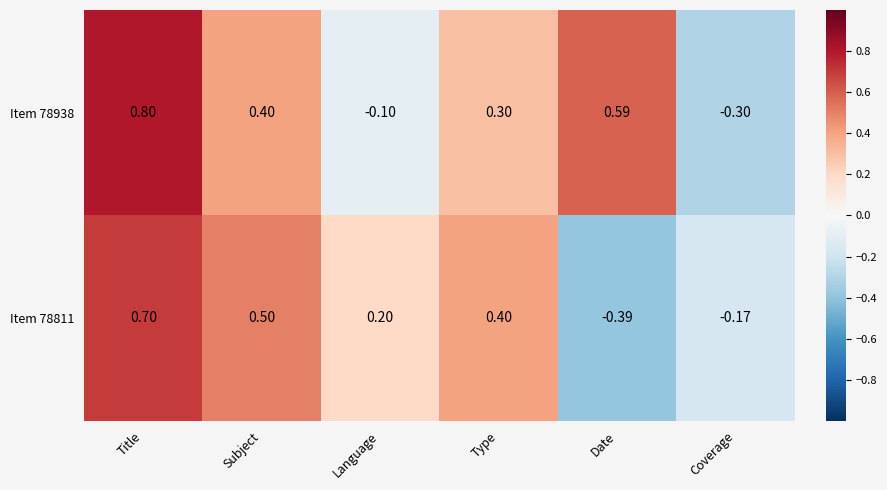

Count the number of categories in the chart.

6